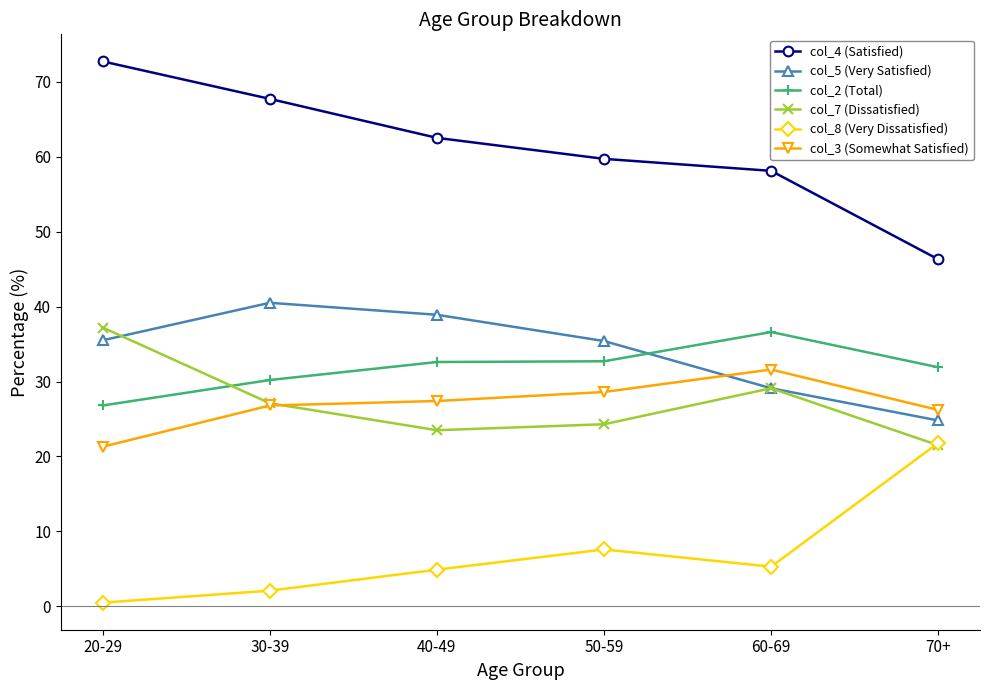

How many lines are shown in the chart?

6